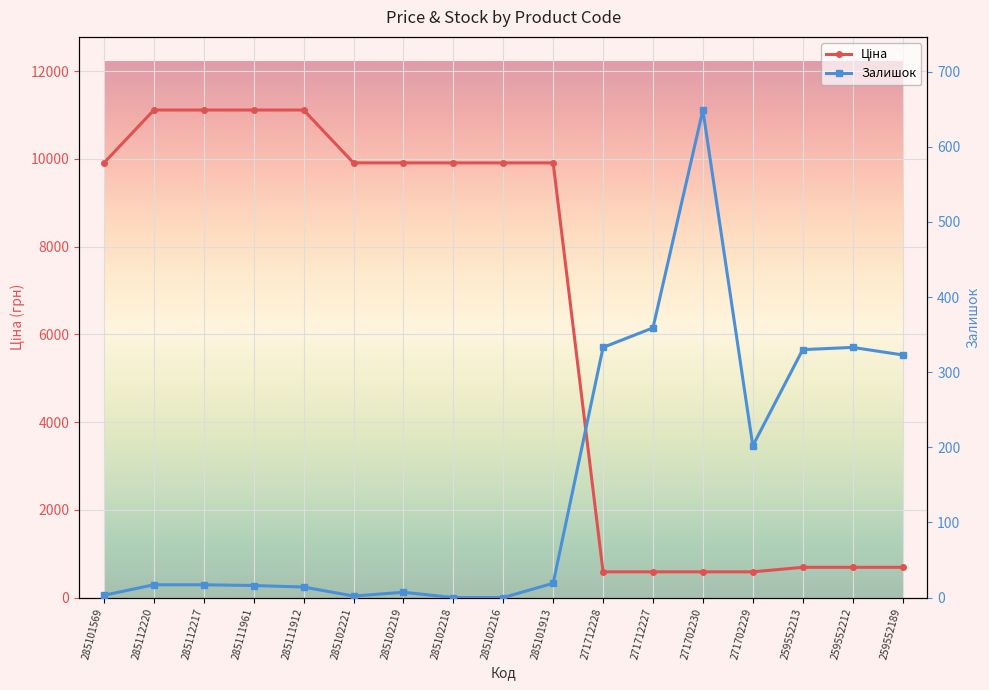

What is the average value of the Ціна series?

6371.6